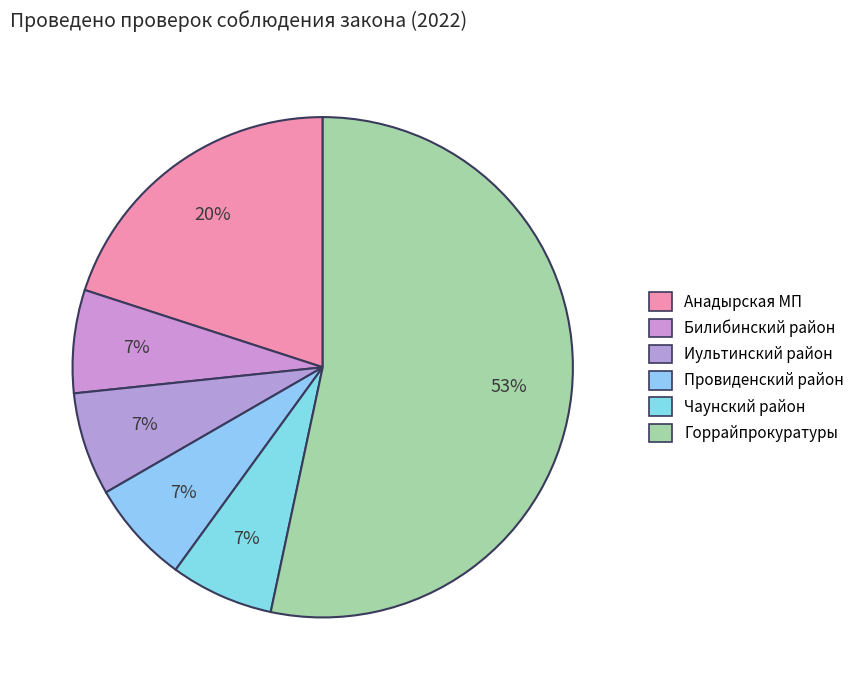

Does any single category account for the majority?

Yes